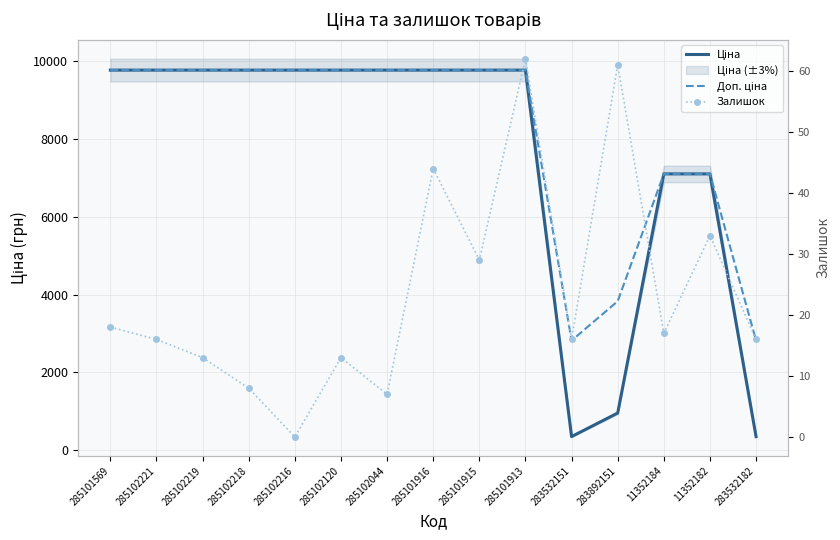

Read the Ціна value at 285101569.

9764.4